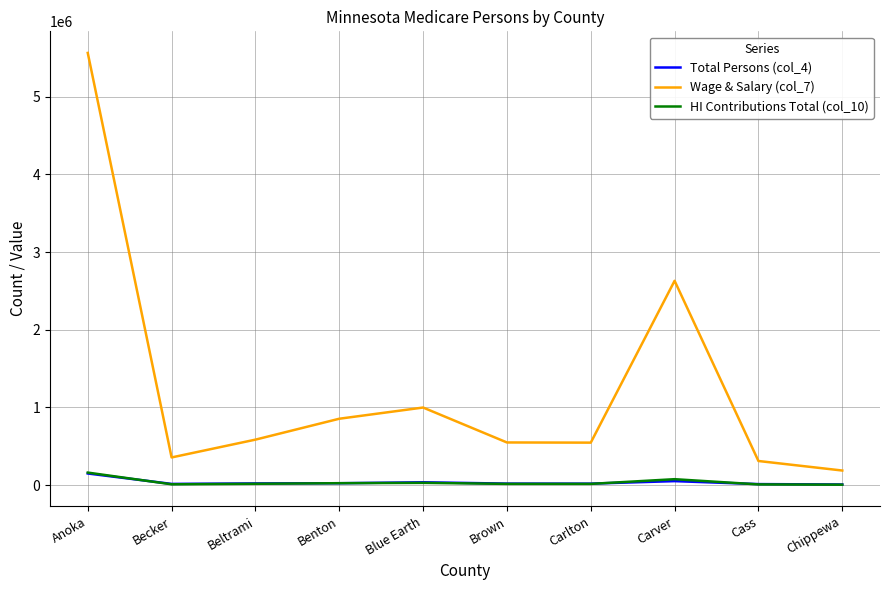

Is it true that Wage & Salary (col_7) equals 212003 at Beltrami?

False